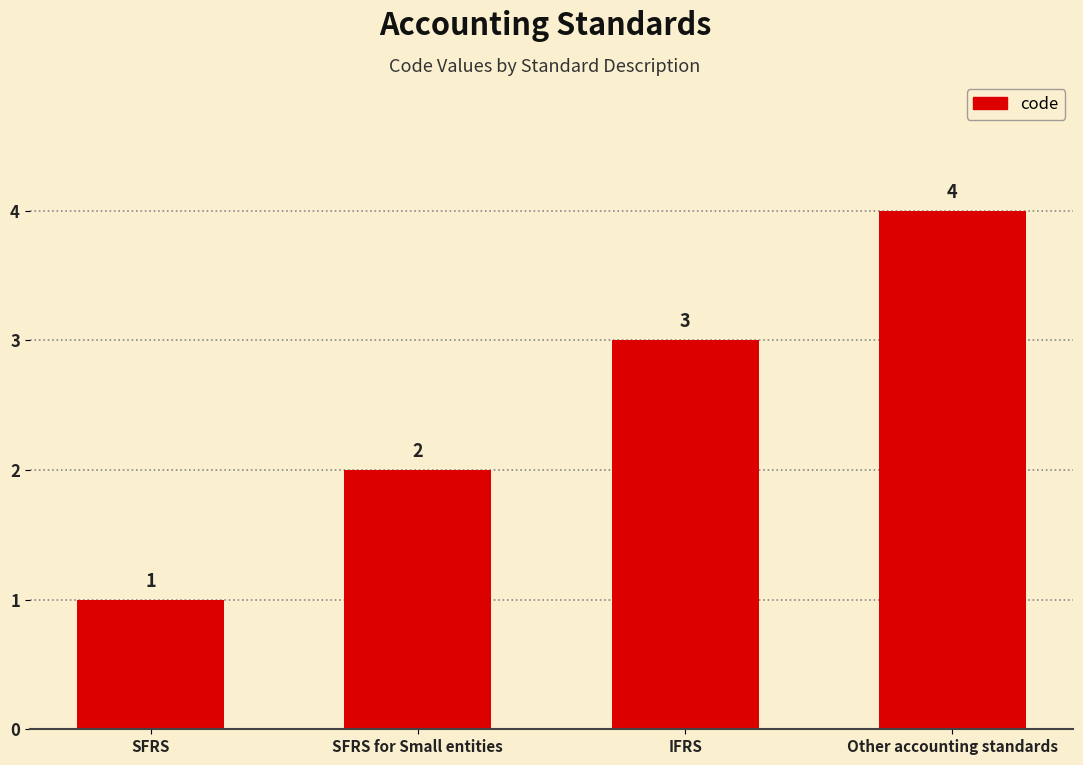

Does the chart contain stacked bars?

No